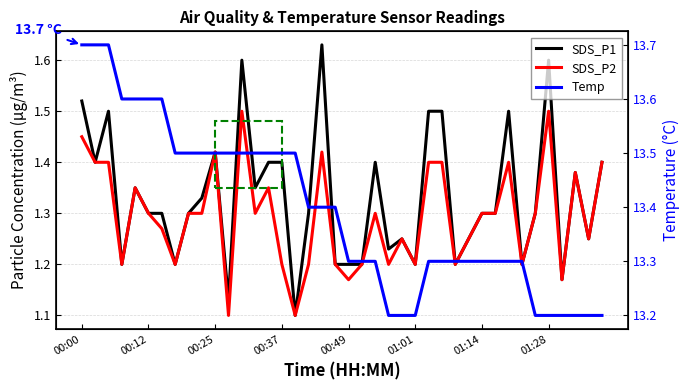

Read the SDS_P2 value at 31.

1.3